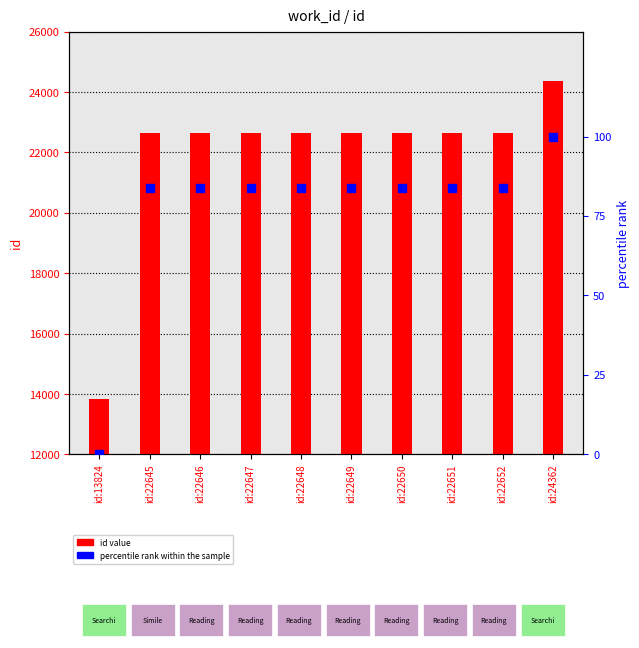

Which has a higher value, id:22648 or id:22646?

id:22648